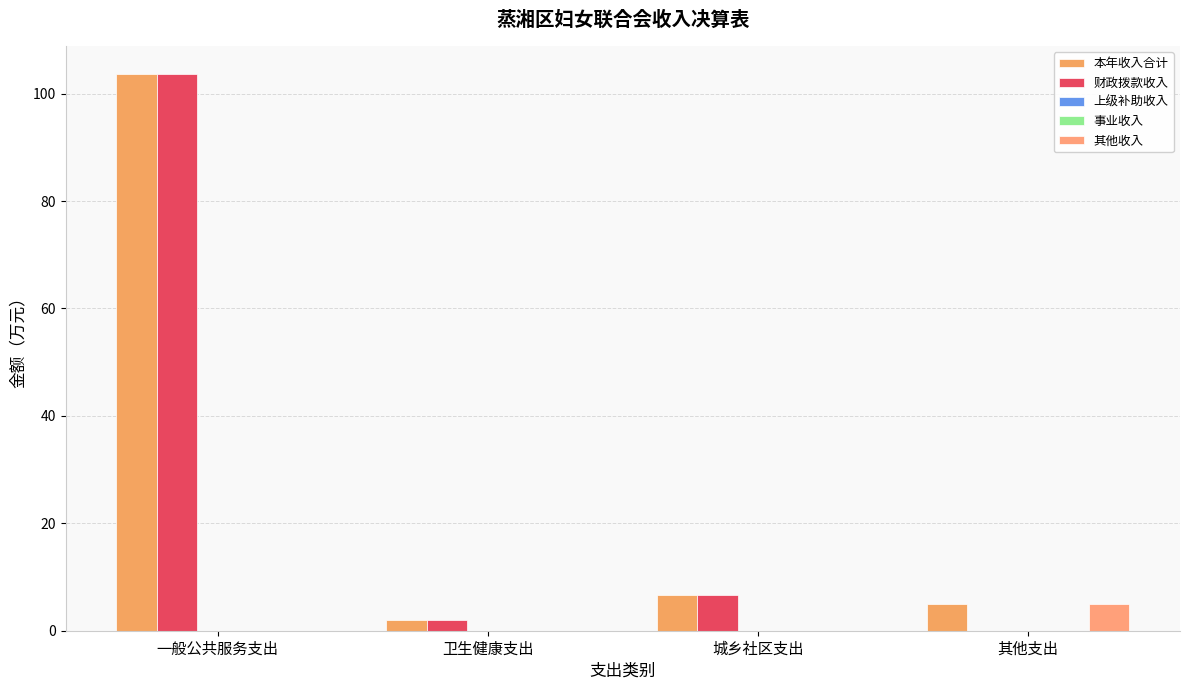

What is the label of the 1st bar from the left?

一般公共服务支出